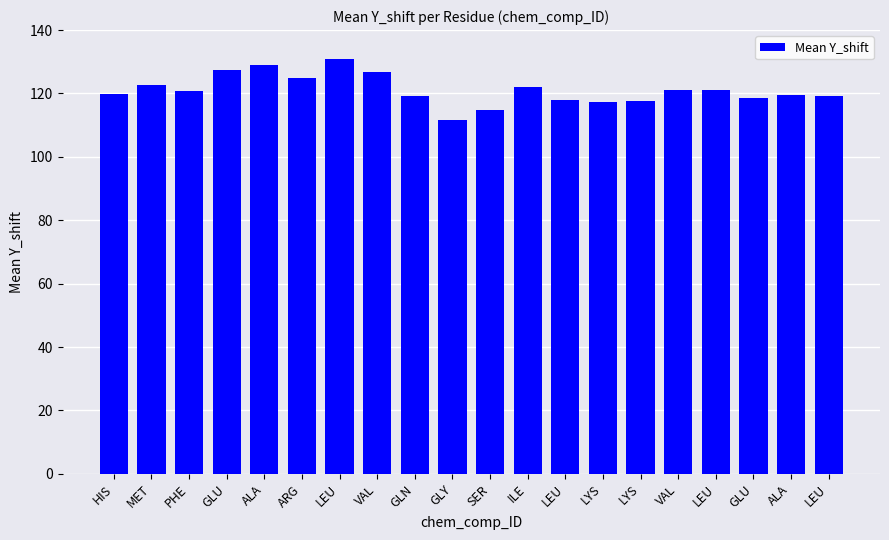

Reading left to right, list all the values displayed in this chart.

HIS=119.7	MET=122.6	PHE=120.9	GLU=127.5	ALA=129.1	ARG=124.8	LEU=130.7	VAL=126.9	GLN=119.2	GLY=111.7	SER=114.6	ILE=122.1	LEU=118.0	LYS=117.2	LYS=117.7	VAL=121.0	LEU=121.0	GLU=118.4	ALA=119.5	LEU=119.0